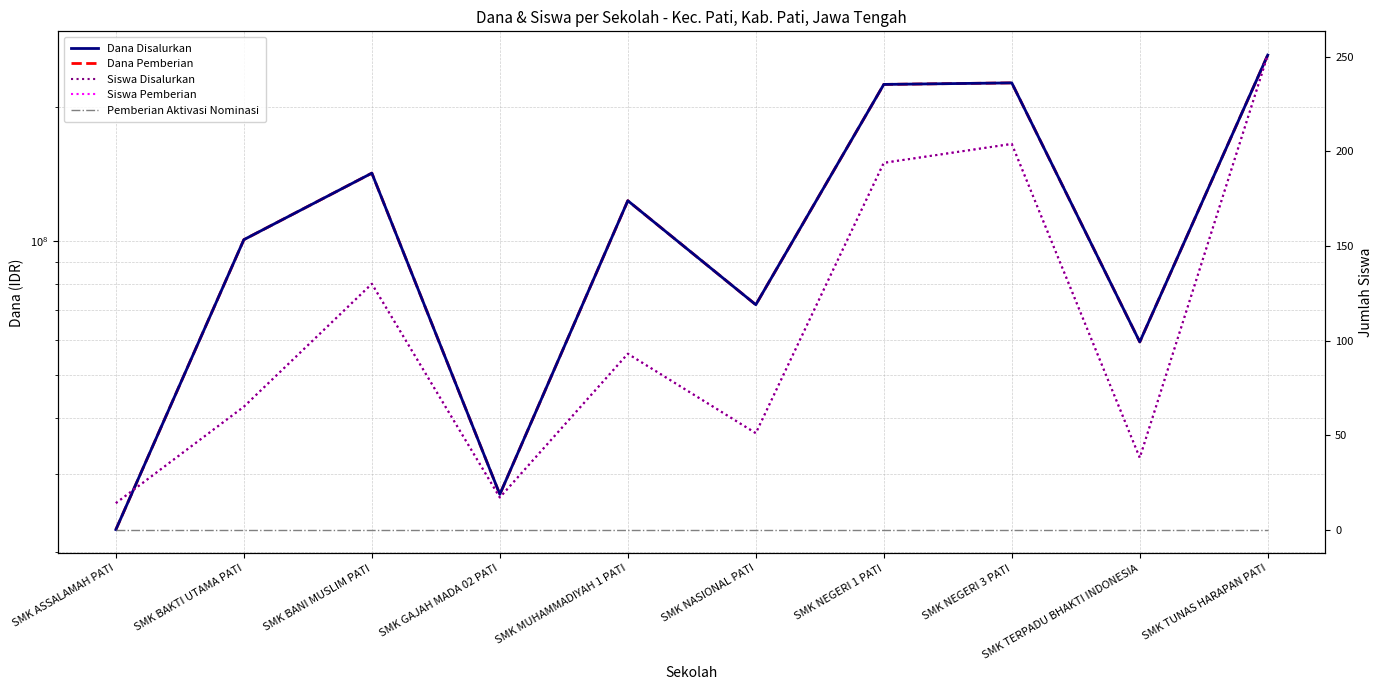

The value of Siswa Disalurkan at SMK NEGERI 3 PATI is 276. True or false?

False